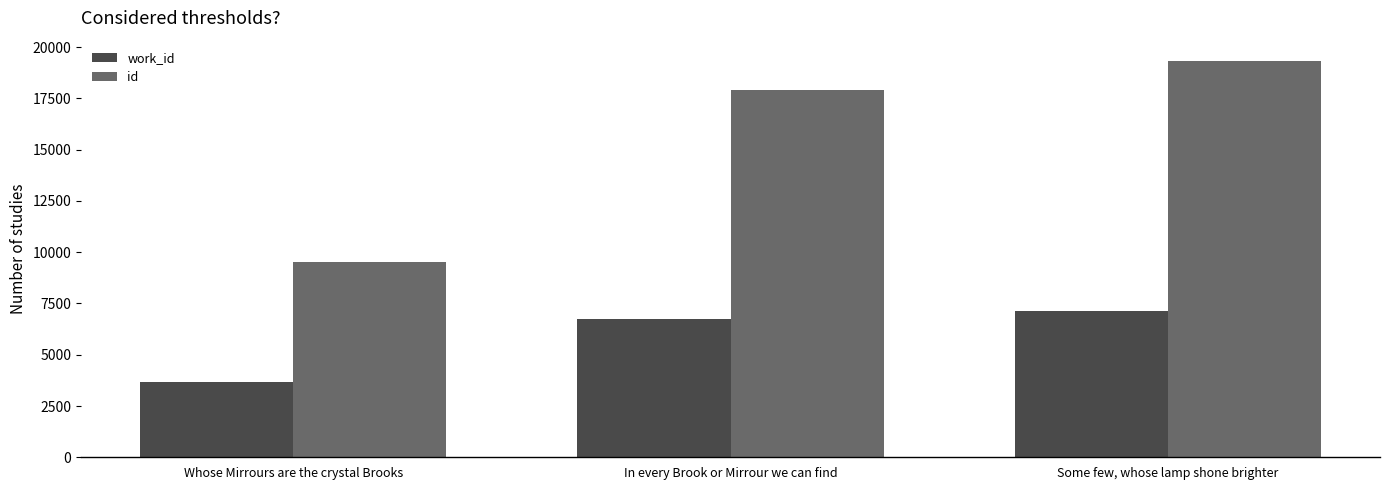

What is the difference between the second highest and minimum values in the id series?

8375